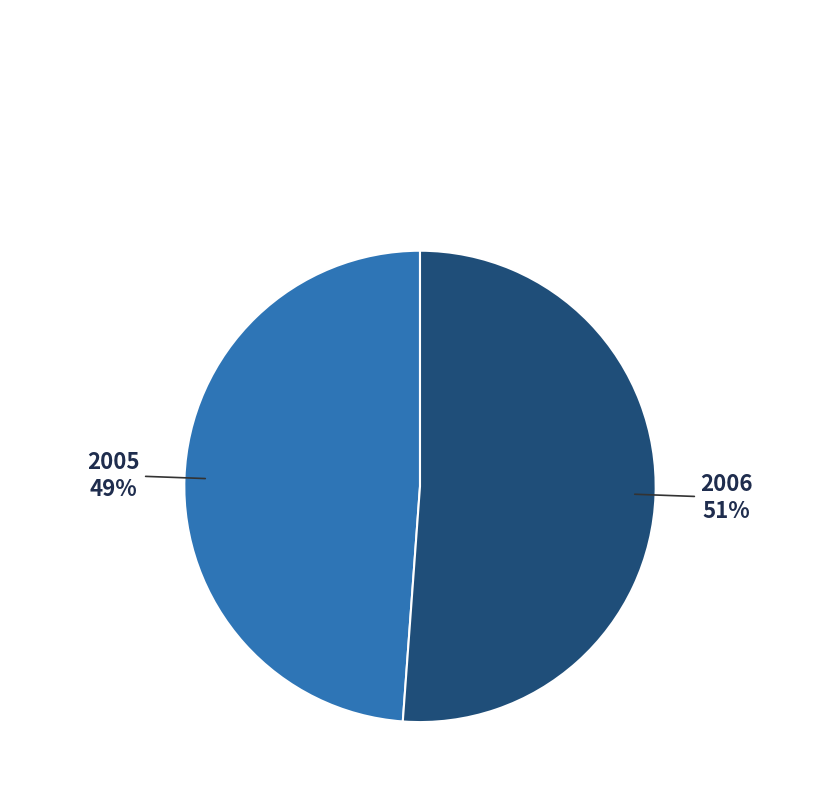

The 2005 slice represents 49% of the pie. True or false?

True